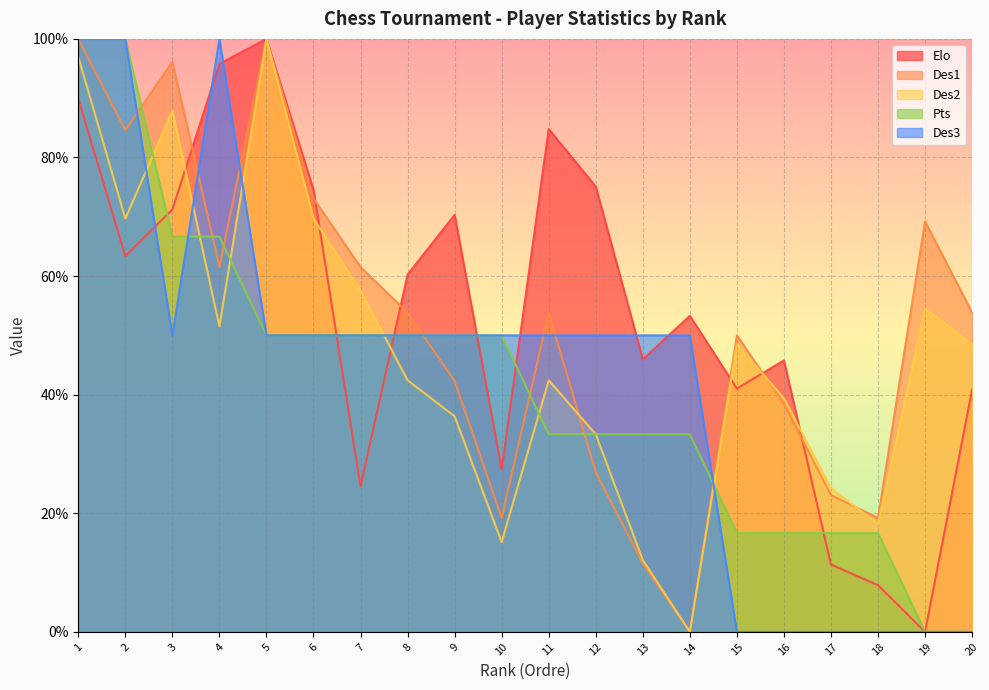

How many data points does each series have?

20